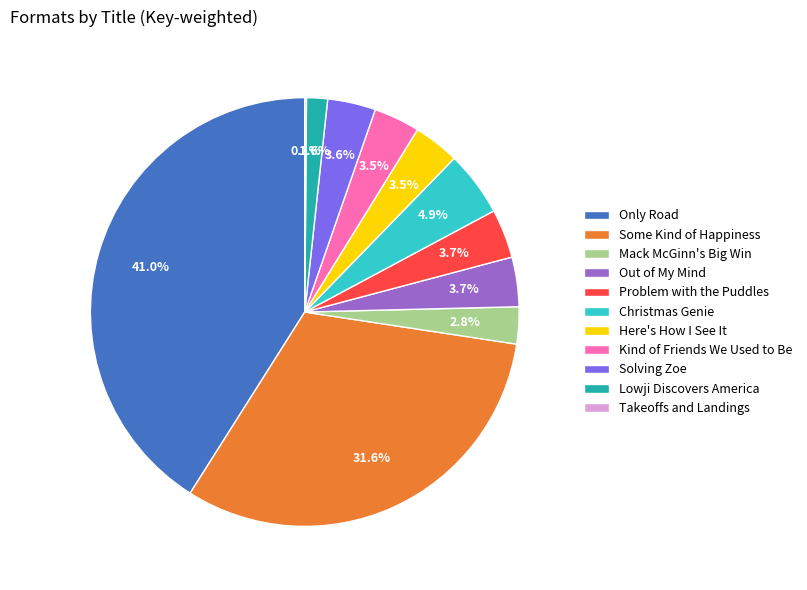

What is the largest slice in the pie chart?

Only Road